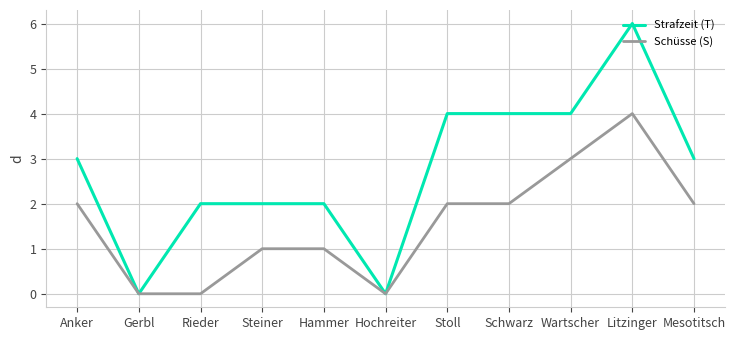

Does the chart have visible grid lines?

Yes